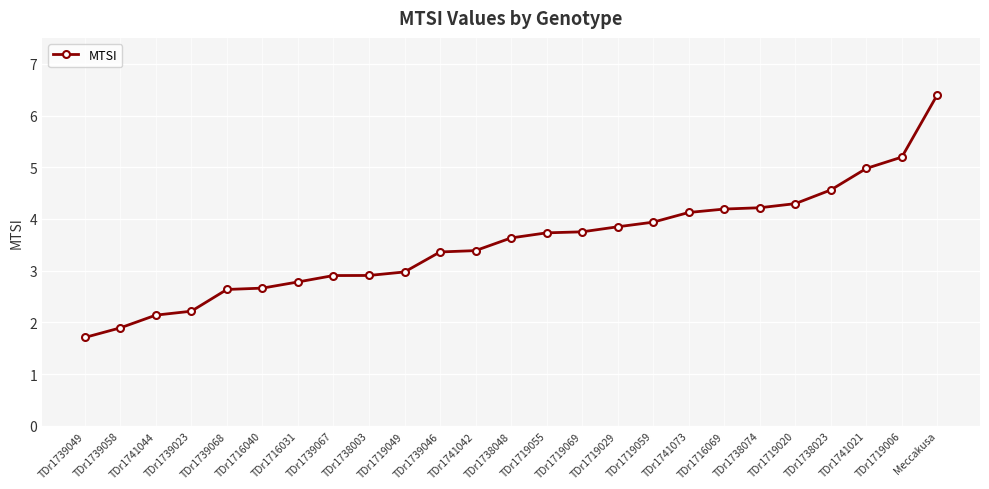

Read the value at TDr1719020.

4.3